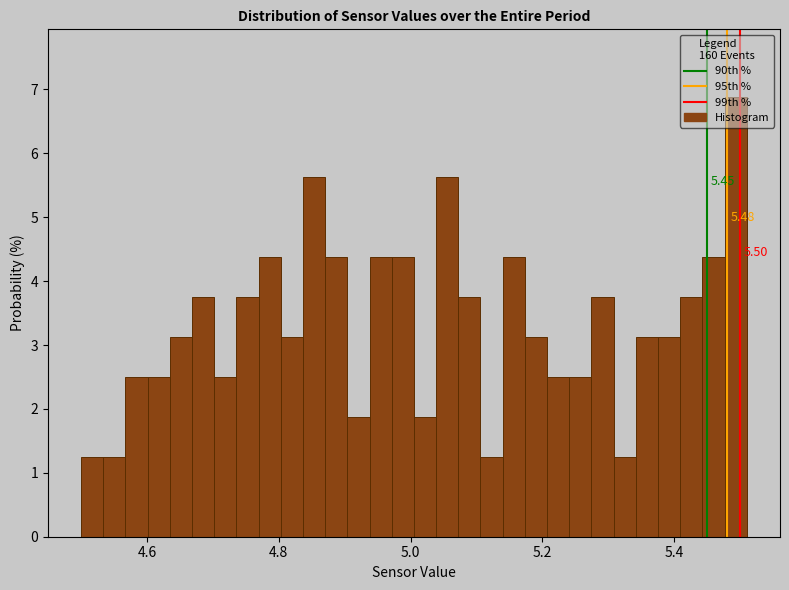

Read against the x-axis, roughly where is the centre of the tallest bar?

5.50